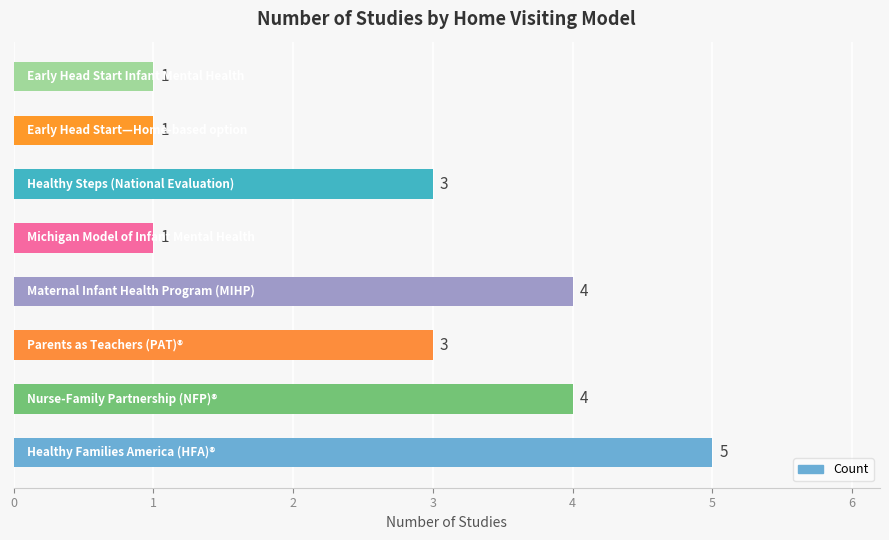

What is the sum of all values?

22